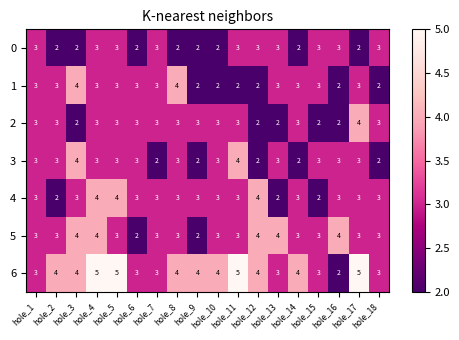

Which series has the largest total across all categories?

6